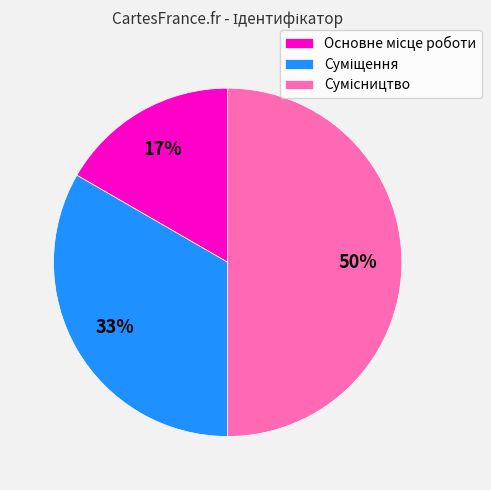

To the nearest percent, what is the average slice percentage?

33%